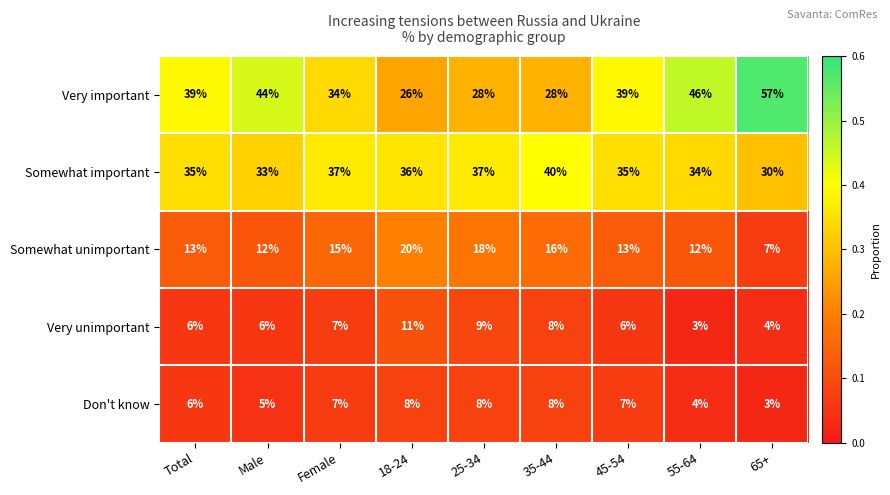

Is it true that Don't know equals 3 at 65+?

True